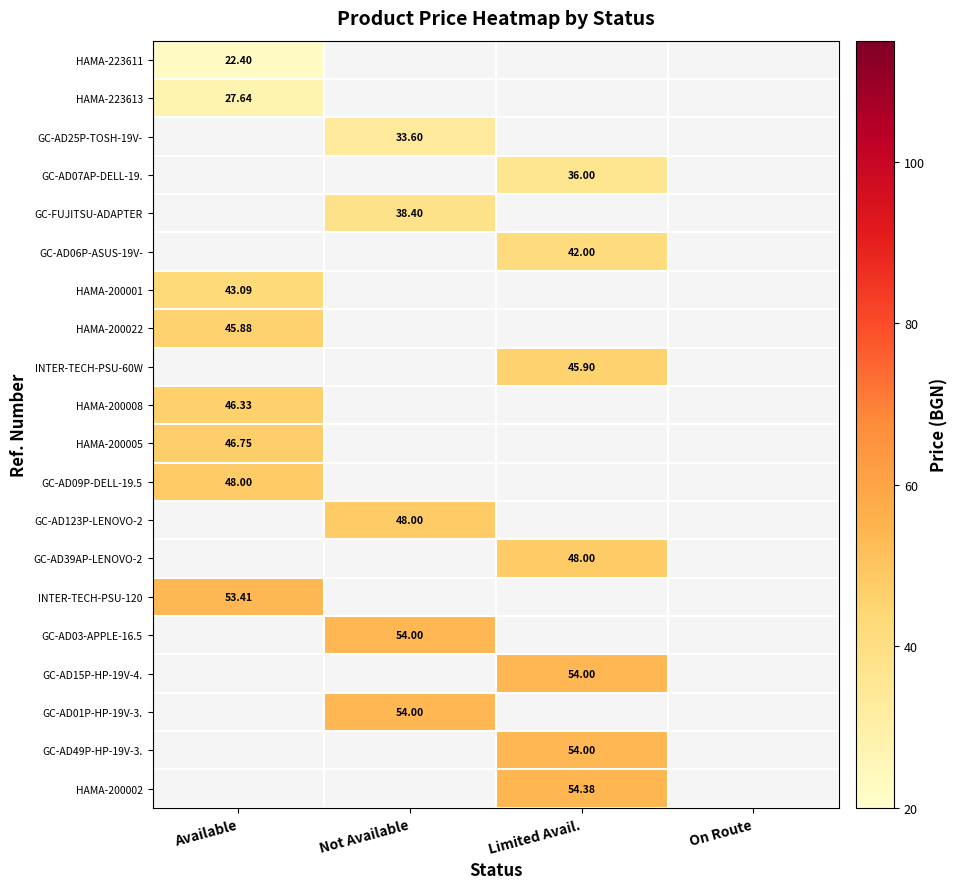

At which label does GC-AD09P-DELL-19.5 reach its peak?

Available